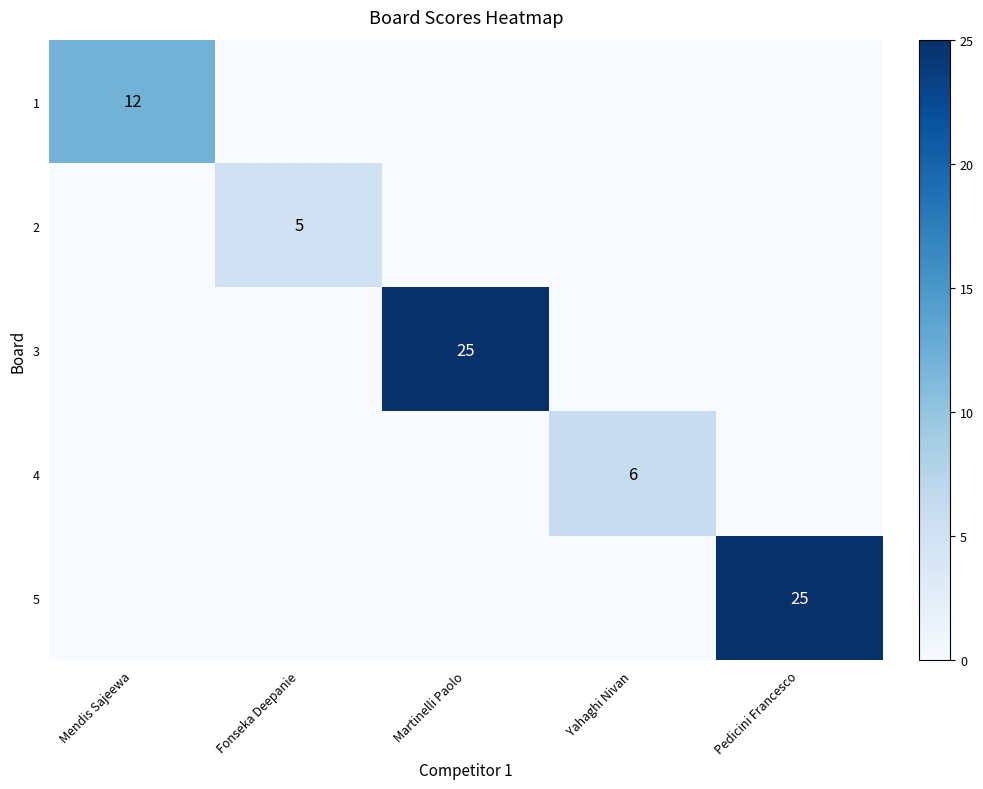

What is the spread (max minus min) of values at Martinelli Paolo?

25